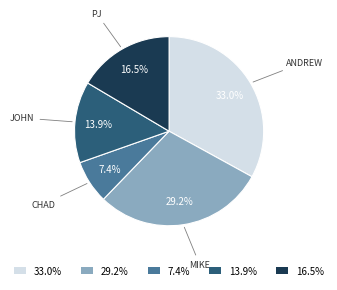

Between 33.0% and 16.5%, which is larger?

33.0%